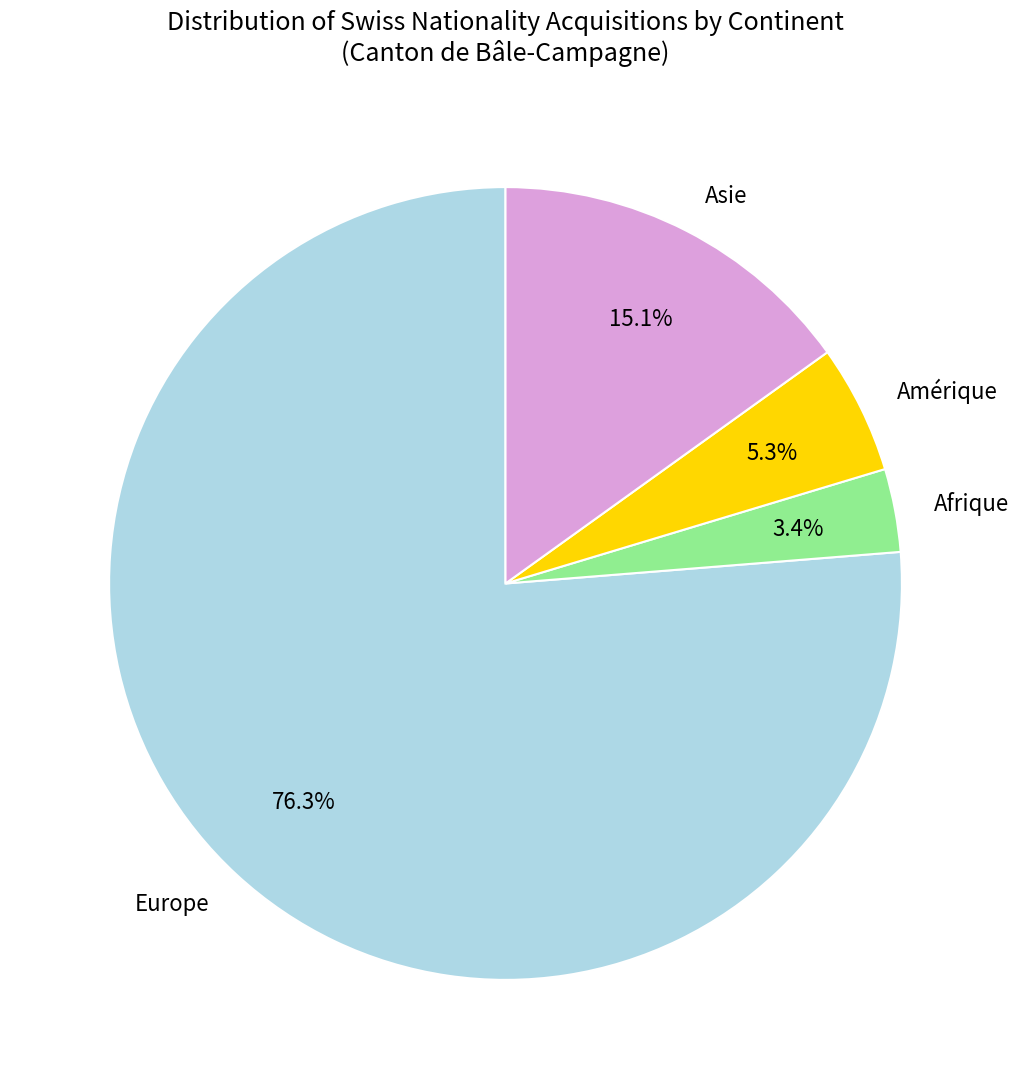

Does Europe represent more than half of the total?

Yes